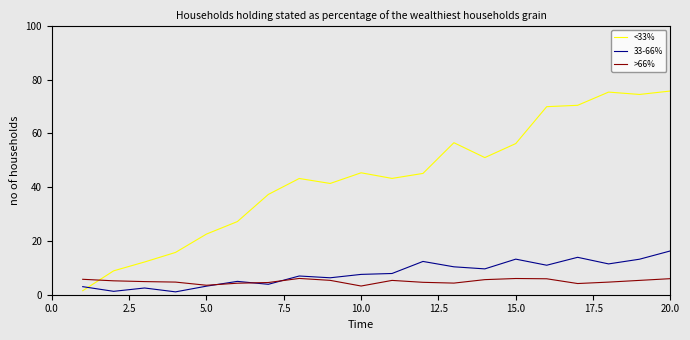

In >66%, how many points are lower than both neighbors (excluding endpoints)?

4